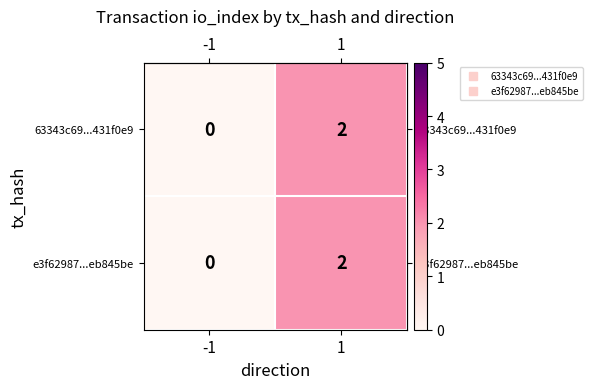

Which label corresponds to the smallest value in the chart?

-1